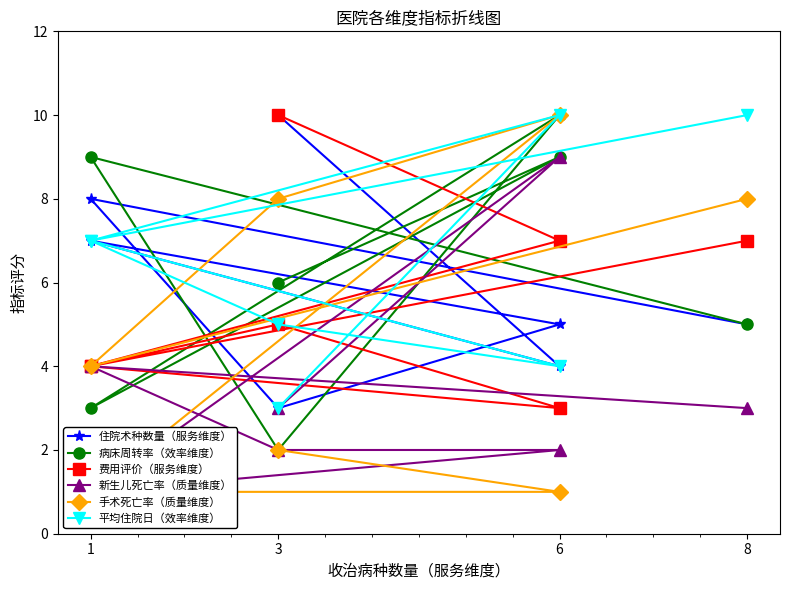

Reading left to right, what are all the values shown in this chart?

住院术种数量（服务维度）: 10	4	7	5	3	8	5
病床周转率（效率维度）: 6	9	3	10	2	9	5
费用评价（服务维度）: 10	7	4	3	5	4	7
新生儿死亡率（质量维度）: 3	9	1	2	2	4	3
手术死亡率（质量维度）: 2	1	1	10	8	4	8
平均住院日（效率维度）: 3	10	7	4	5	7	10